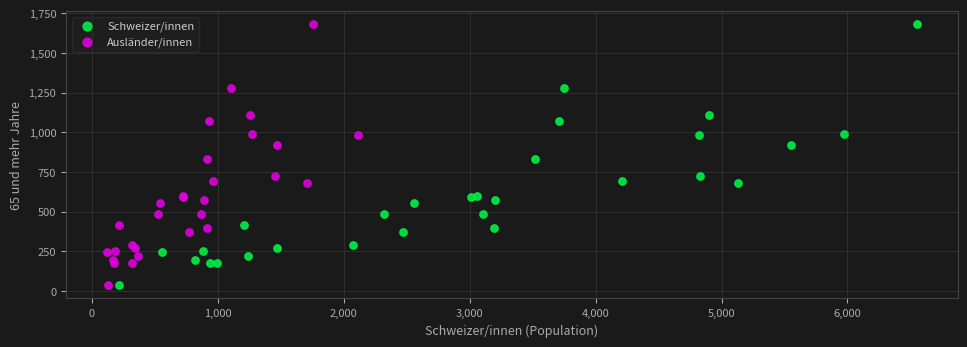

What are all the series names shown in the legend?

Schweizer/innen, Ausländer/innen